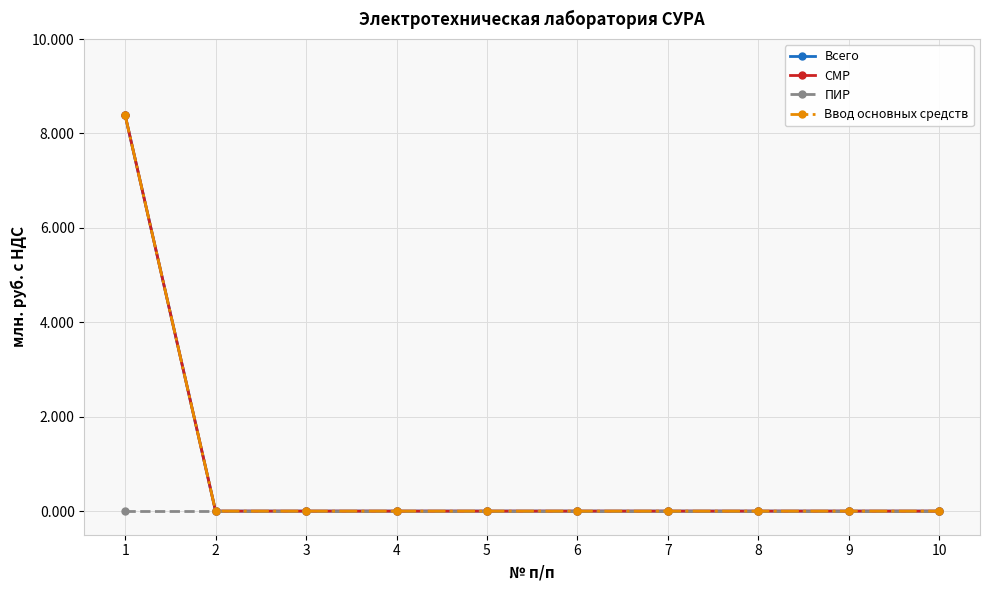

What is the maximum value shown in the chart?

8.4